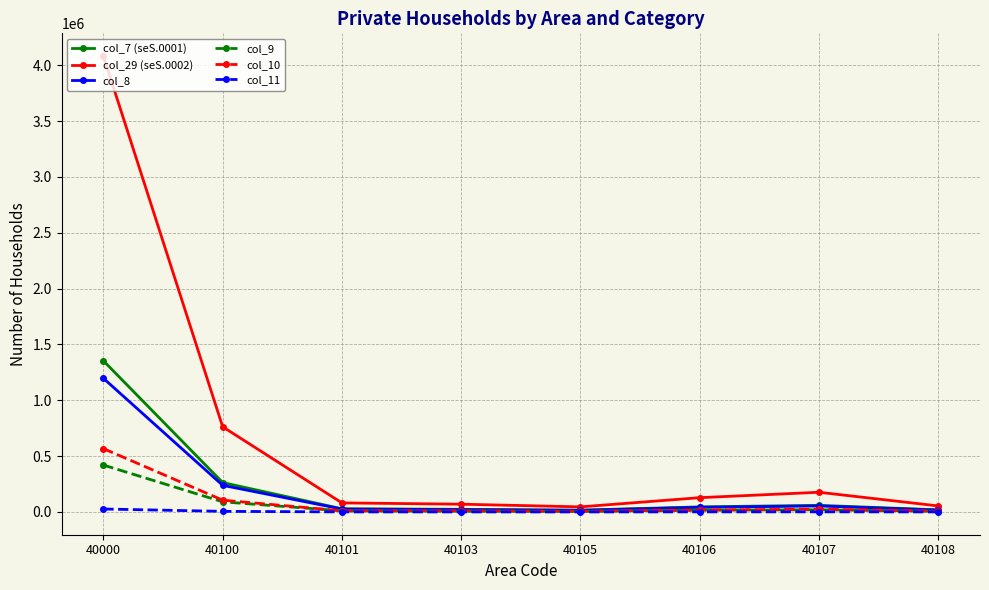

The col_9 series shows 5649 at 40105. True or false?

True